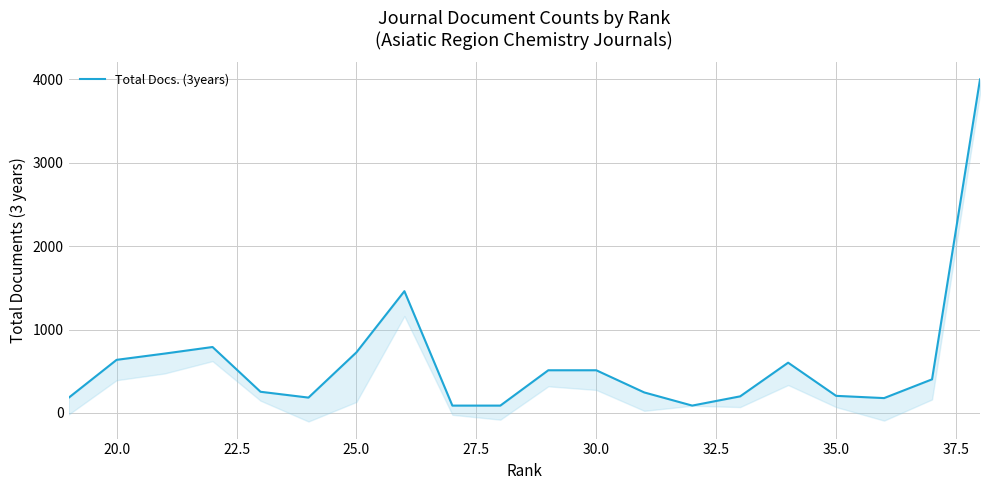

What is the difference between the maximum and second lowest values?

3914